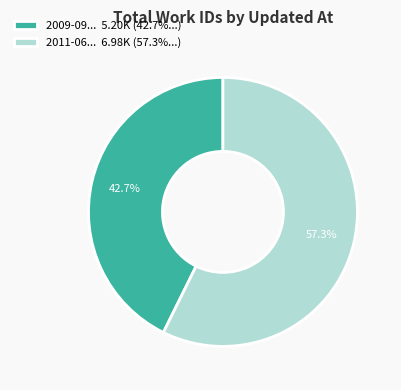

How many segments does this pie chart have?

2